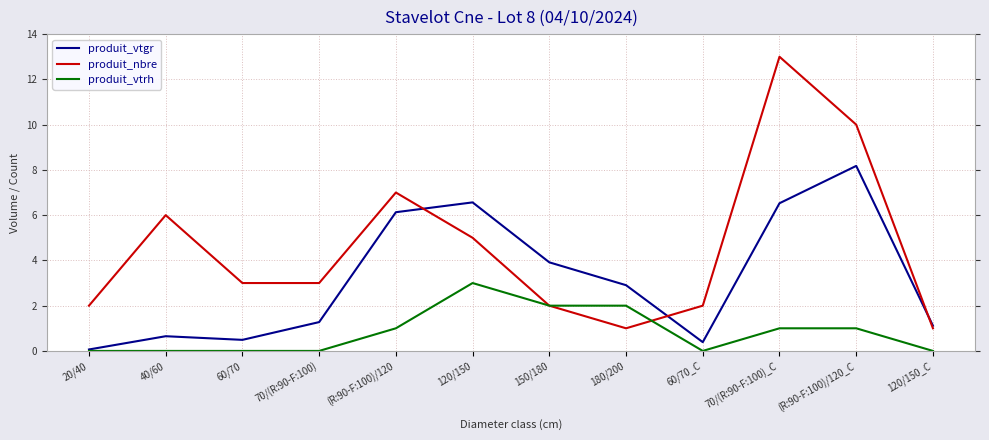

What is the average value of the produit_nbre series?

4.6